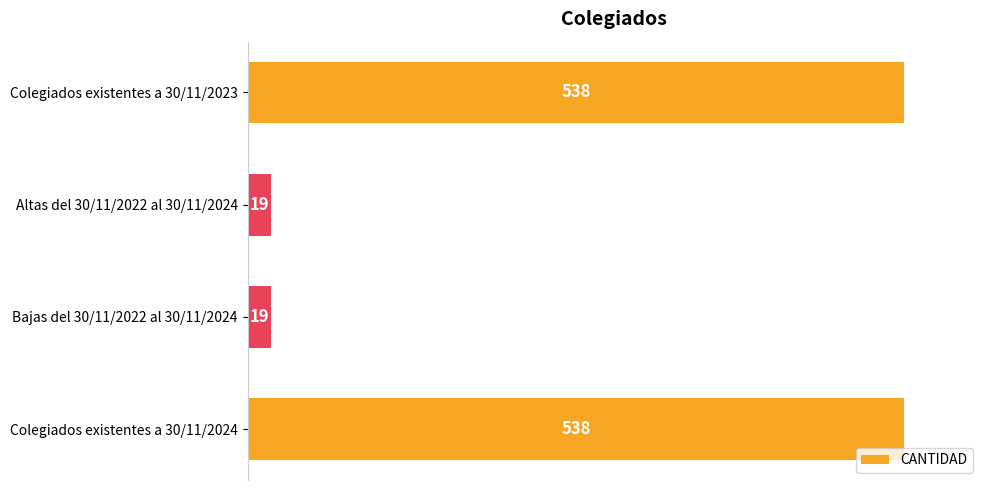

How many series are shown in this chart?

1